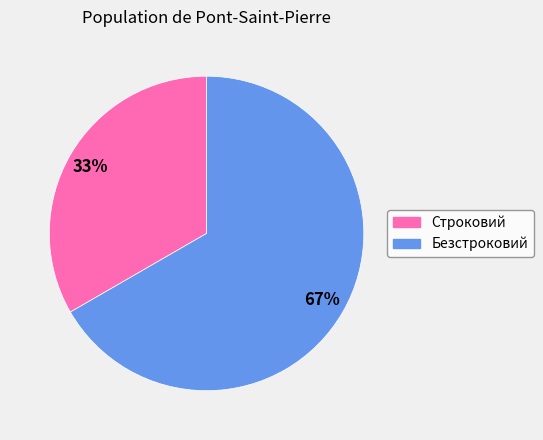

Rank the categories by value from highest to lowest.

Безстроковий, Строковий